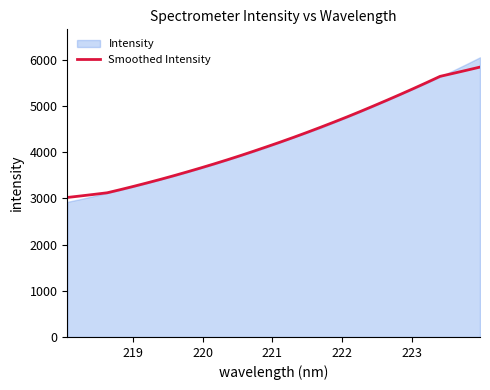

What is the maximum value for Smoothed Intensity?

5839.7